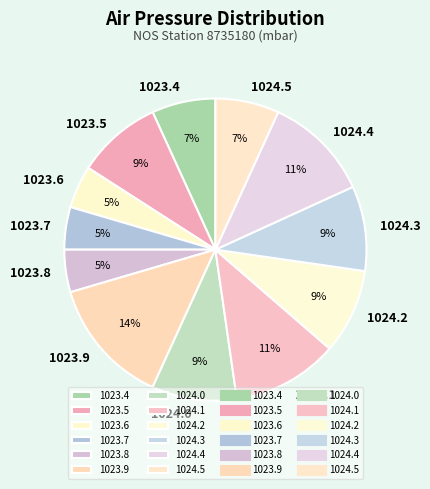

How many segments does this pie chart have?

12